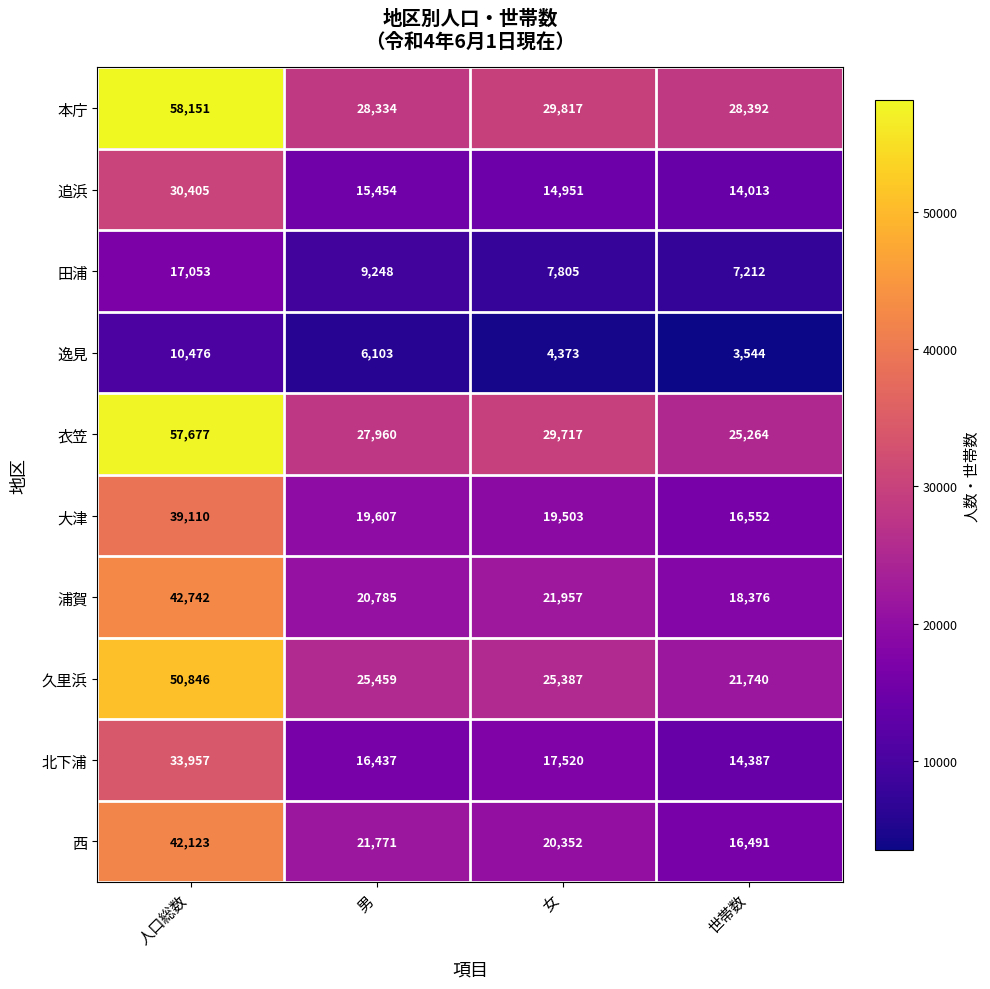

Count the number of data series in this chart.

10